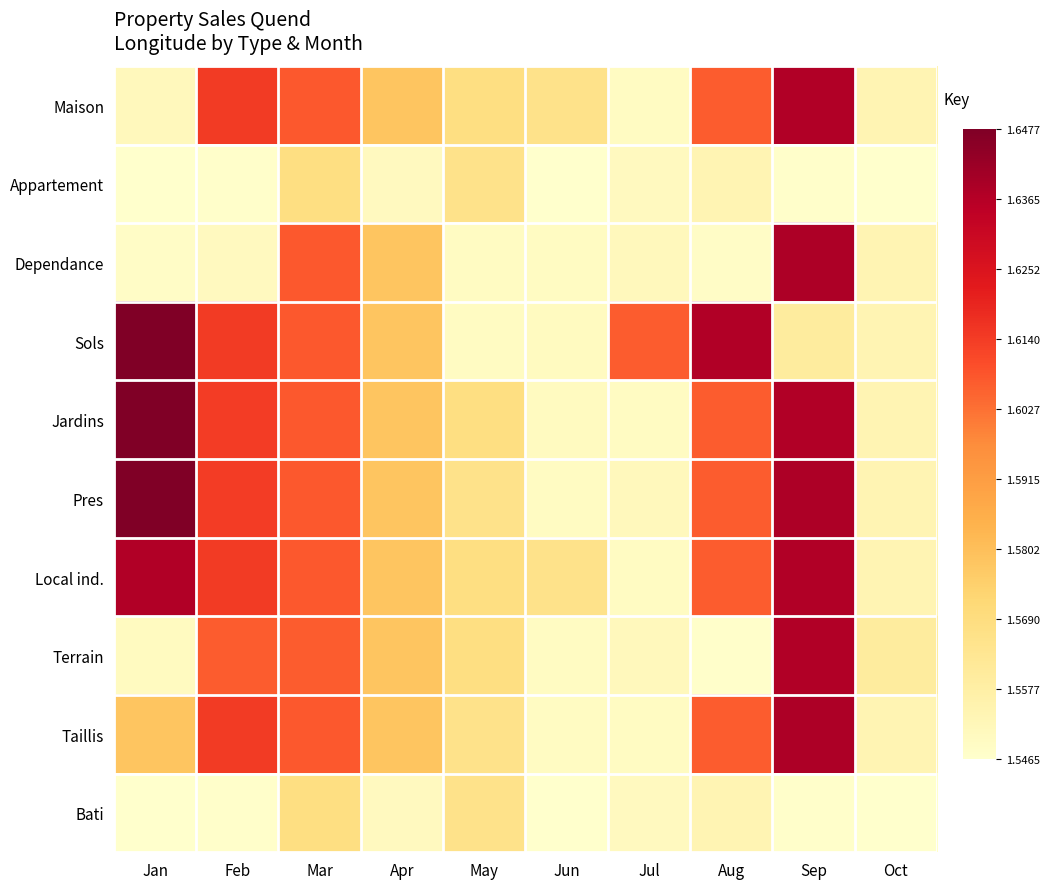

Reading right to left, extract all data points from this chart.

Maison: Oct=1.6	Sep=1.6	Aug=1.6	Jul=1.5	Jun=1.6	May=1.6	Apr=1.6	Mar=1.6	Feb=1.6	Jan=1.6
Appartement: Oct=1.5	Sep=1.5	Aug=1.6	Jul=1.6	Jun=1.5	May=1.6	Apr=1.6	Mar=1.6	Feb=1.5	Jan=1.5
Dependance: Oct=1.6	Sep=1.6	Aug=1.5	Jul=1.6	Jun=1.5	May=1.5	Apr=1.6	Mar=1.6	Feb=1.6	Jan=1.5
Sols: Oct=1.6	Sep=1.6	Aug=1.6	Jul=1.6	Jun=1.5	May=1.5	Apr=1.6	Mar=1.6	Feb=1.6	Jan=1.6
Jardins: Oct=1.6	Sep=1.6	Aug=1.6	Jul=1.5	Jun=1.5	May=1.6	Apr=1.6	Mar=1.6	Feb=1.6	Jan=1.6
Pres: Oct=1.6	Sep=1.6	Aug=1.6	Jul=1.6	Jun=1.5	May=1.6	Apr=1.6	Mar=1.6	Feb=1.6	Jan=1.6
Local ind.: Oct=1.6	Sep=1.6	Aug=1.6	Jul=1.5	Jun=1.6	May=1.6	Apr=1.6	Mar=1.6	Feb=1.6	Jan=1.6
Terrain: Oct=1.6	Sep=1.6	Aug=1.5	Jul=1.6	Jun=1.5	May=1.6	Apr=1.6	Mar=1.6	Feb=1.6	Jan=1.5
Taillis: Oct=1.6	Sep=1.6	Aug=1.6	Jul=1.5	Jun=1.5	May=1.6	Apr=1.6	Mar=1.6	Feb=1.6	Jan=1.6
Bati: Oct=1.5	Sep=1.5	Aug=1.6	Jul=1.6	Jun=1.5	May=1.6	Apr=1.6	Mar=1.6	Feb=1.5	Jan=1.5